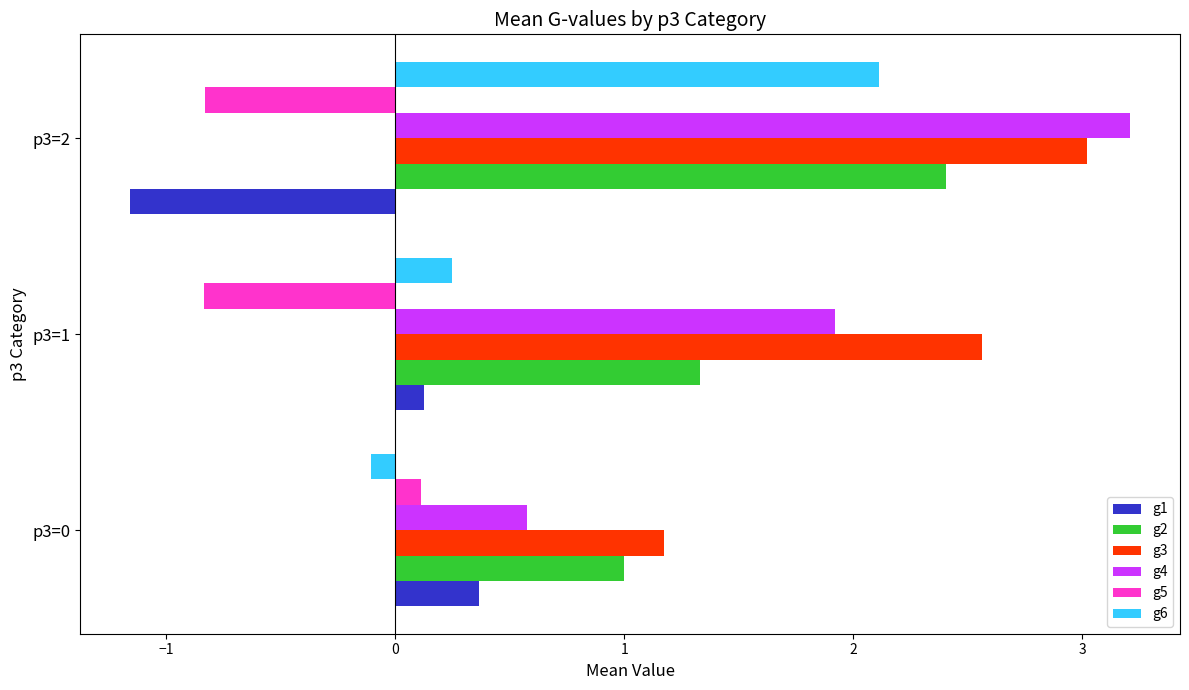

Is the value of g2 at p3=2 greater than the value of g5 at p3=2?

Yes